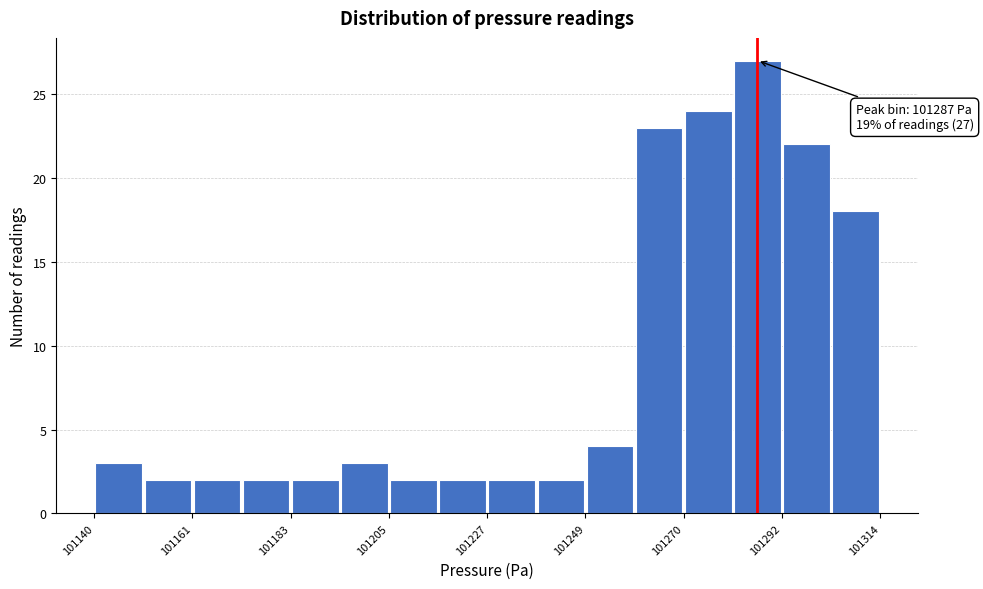

Read against the x-axis, roughly where is the centre of the tallest bar?

101285